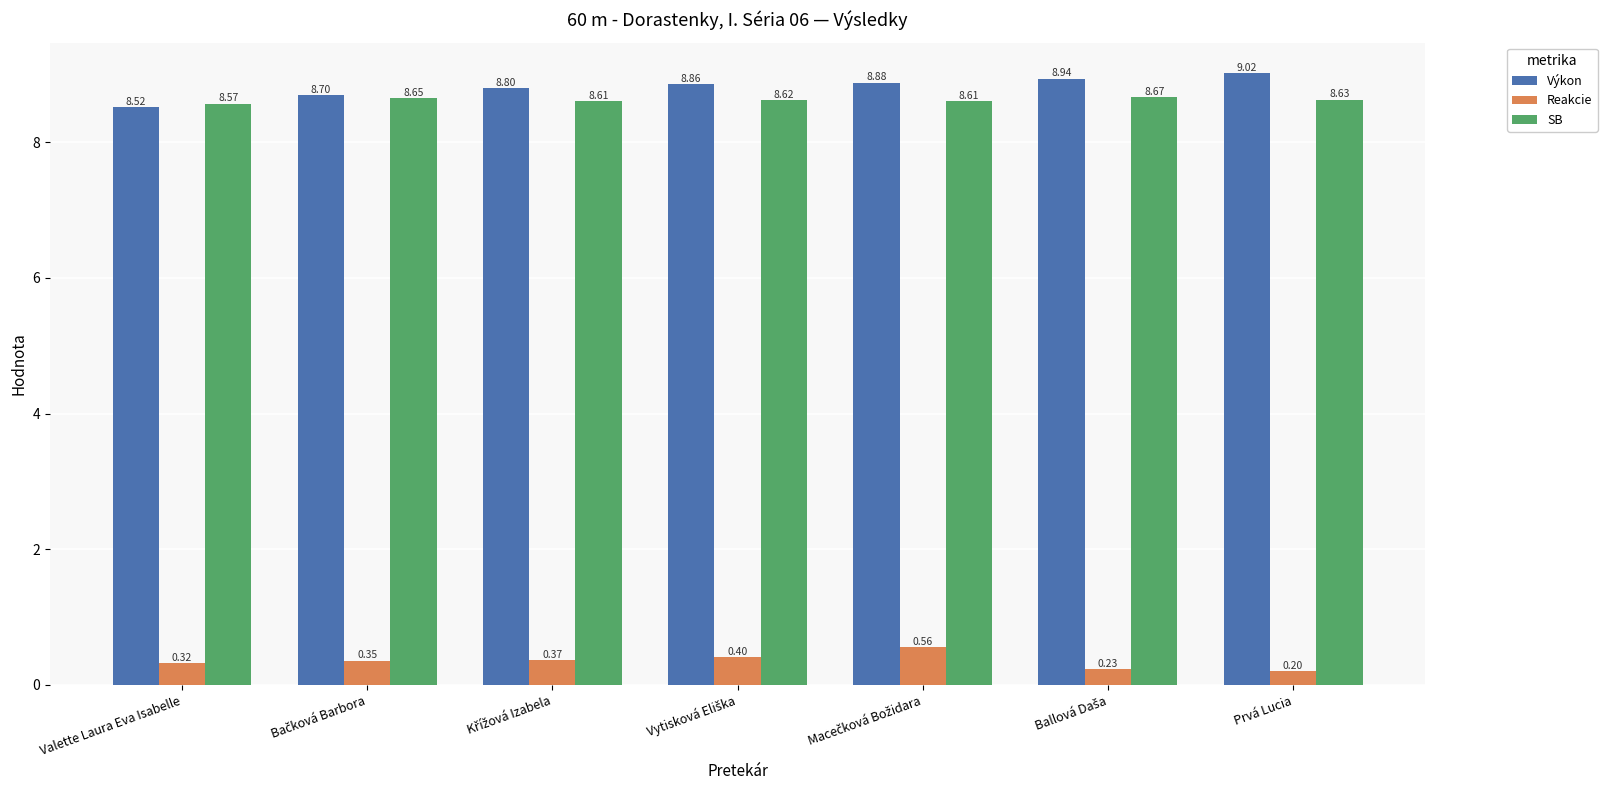

At which category does the chart reach its peak across all series?

Prvá Lucia